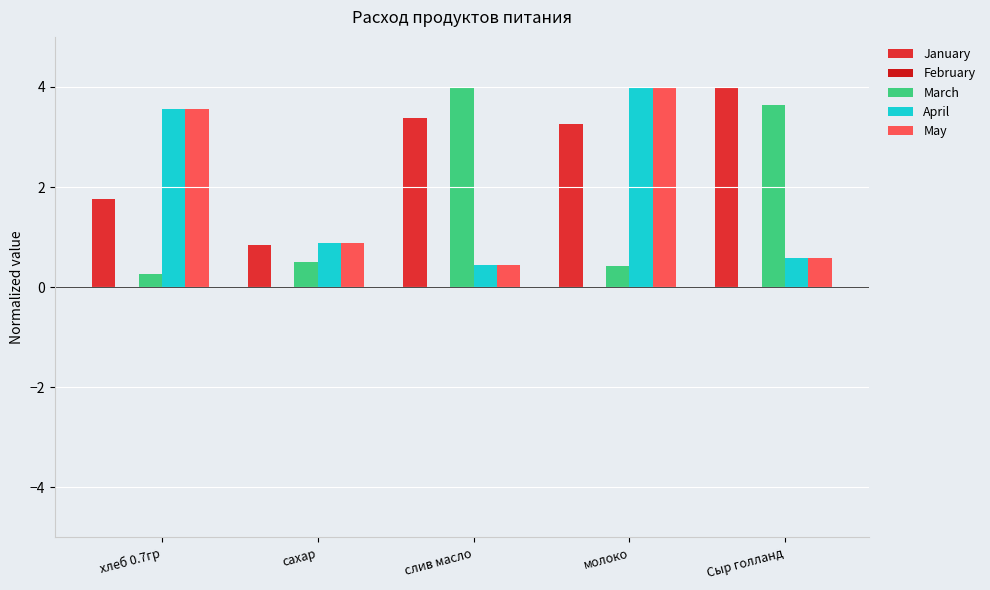

What is the sum of the March values at слив масло and сахар?

4.5